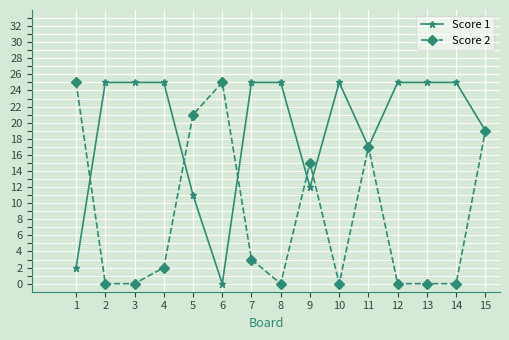

True or false: Score 2 has more than 2 points higher than both neighbors.

True